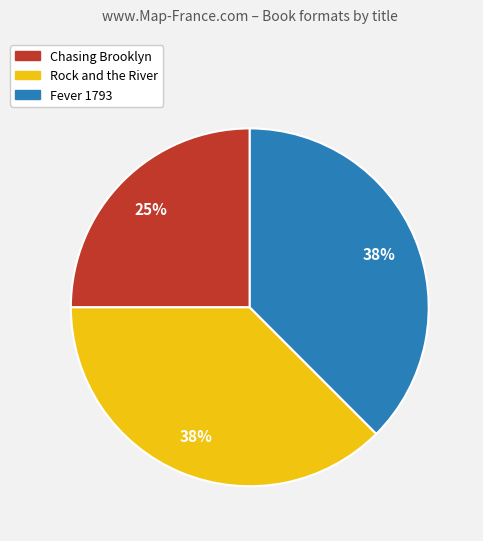

To the nearest percent, what portion does Chasing Brooklyn represent?

25%